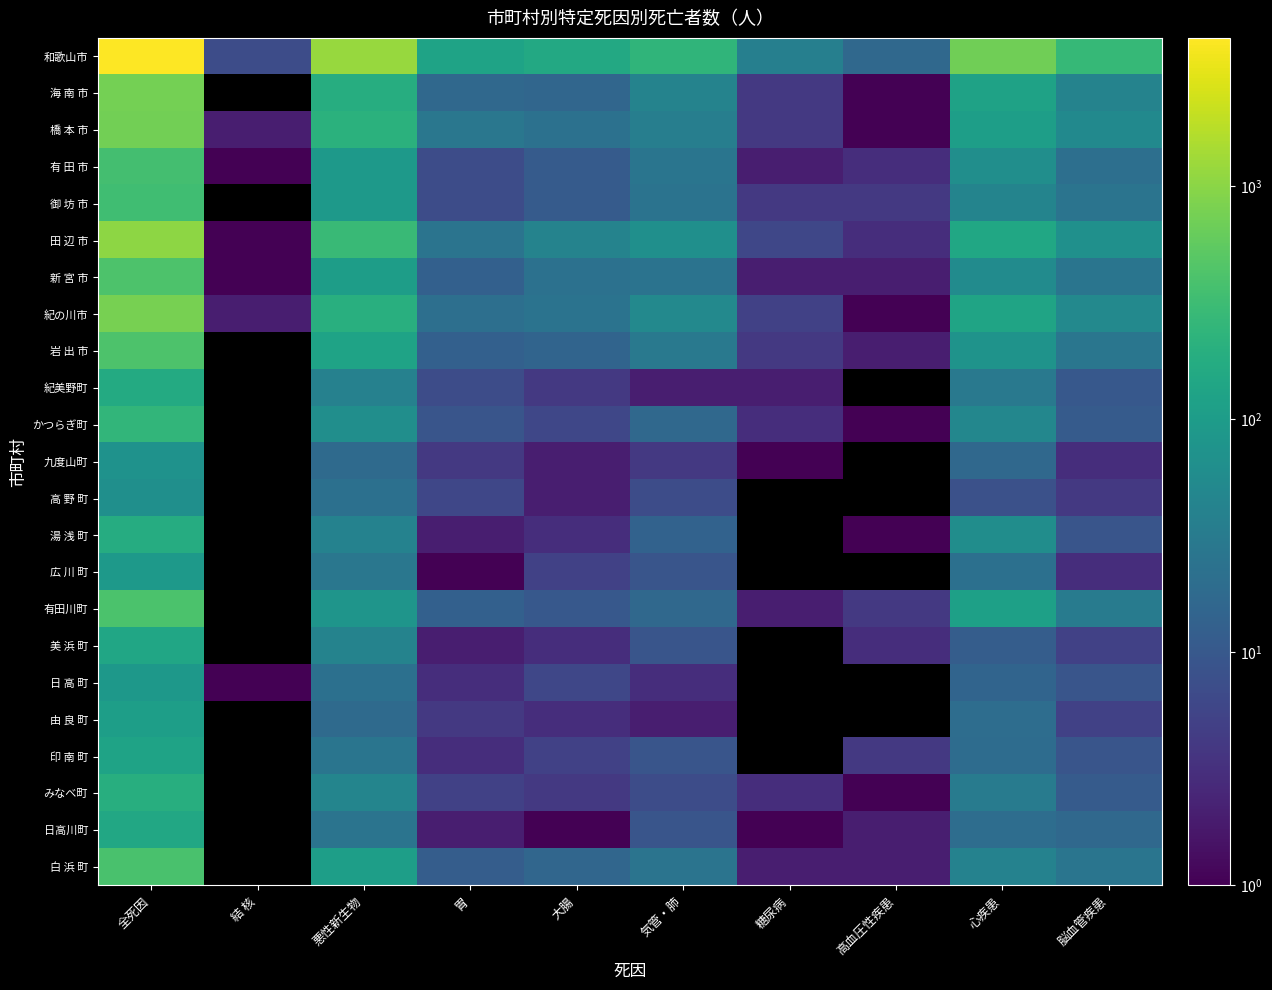

What is the difference between the highest and lowest values at 結 核?

6.0